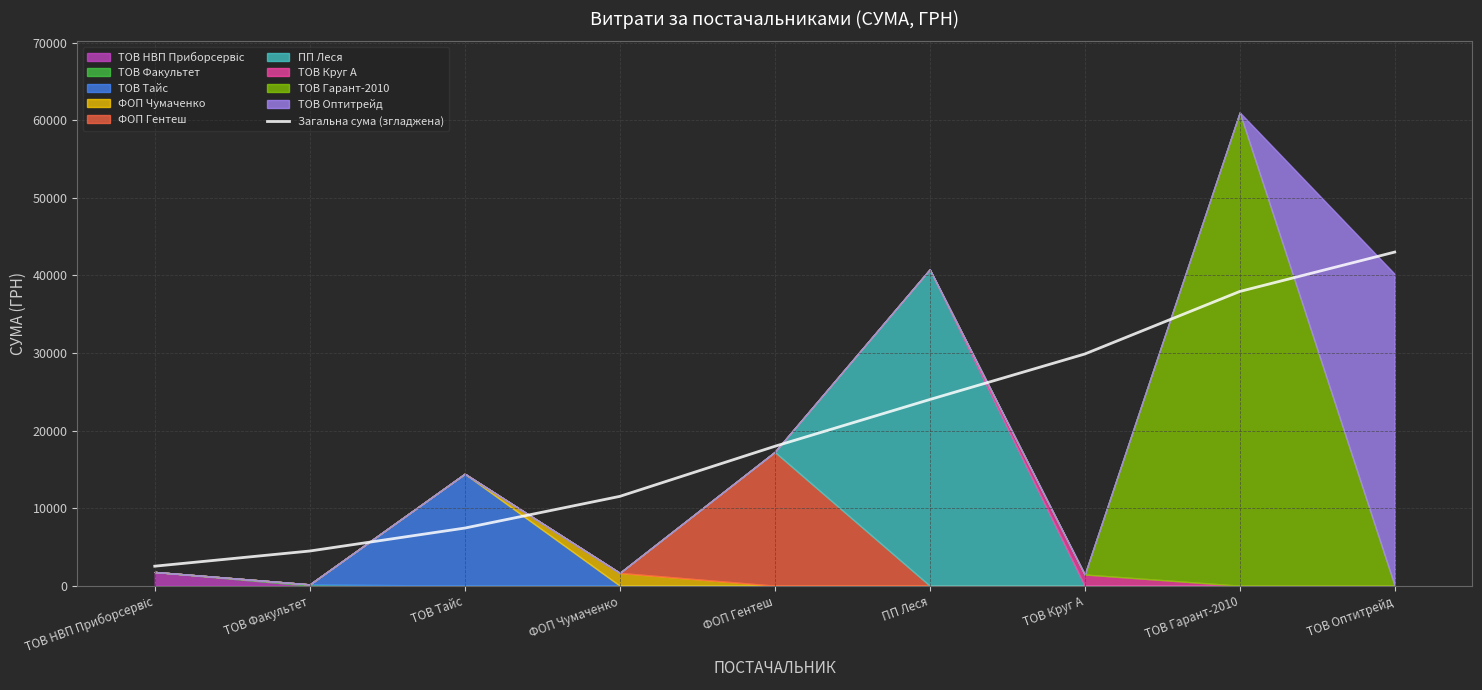

True or false: the data has more than 0 interior local peaks.

False